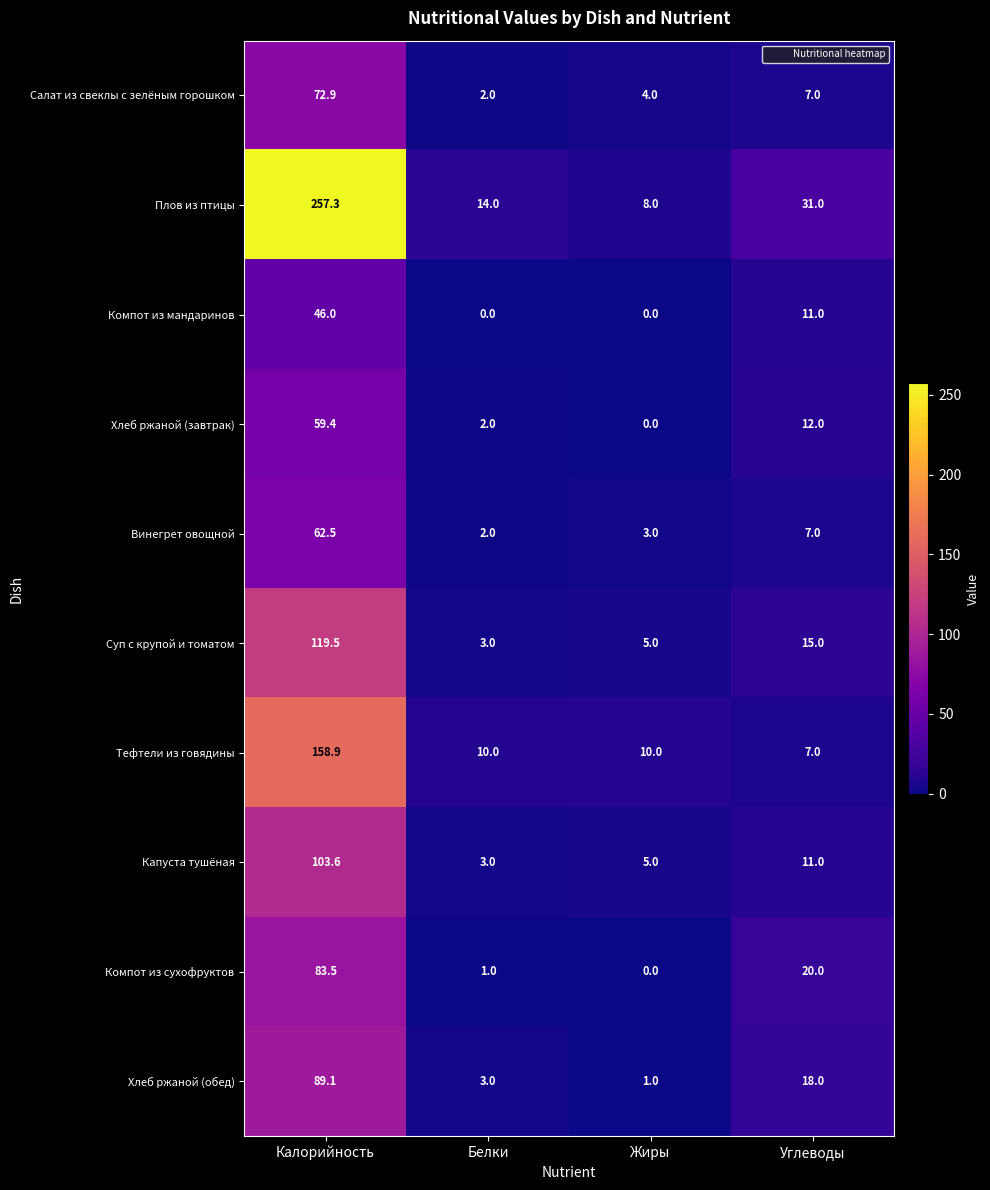

What is the total value across all series at Углеводы?

139.0